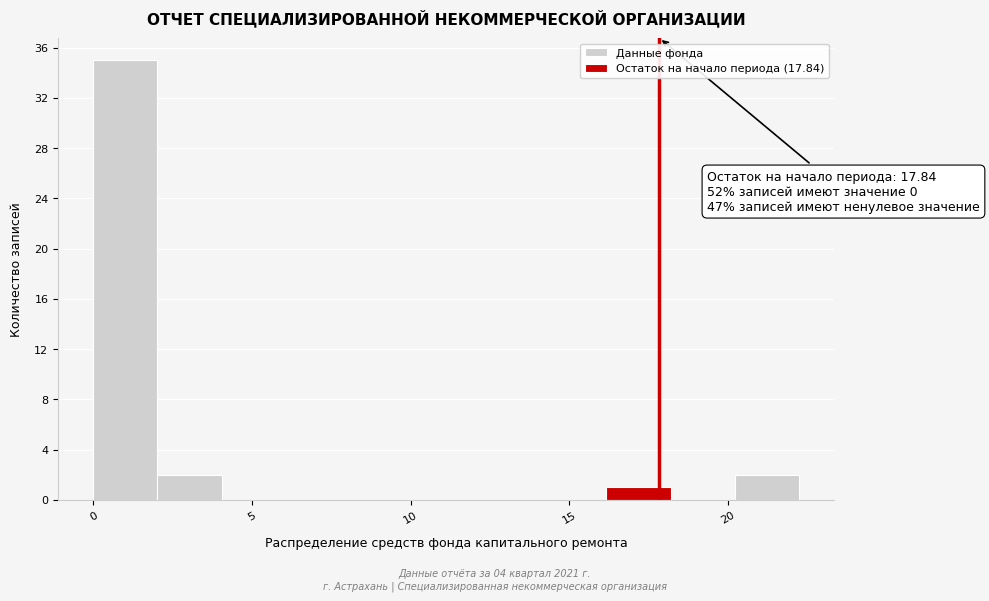

Which range on the x-axis has the tallest bar?

0 to 2